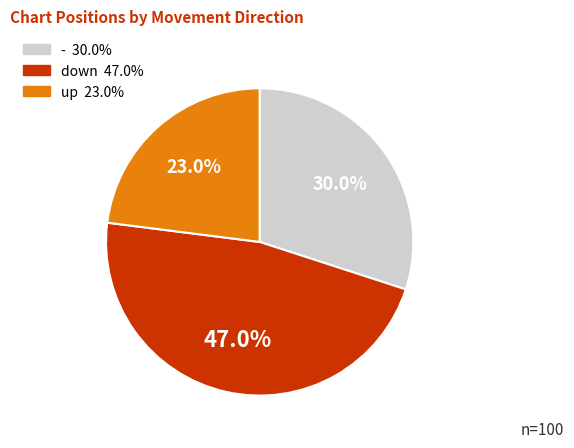

What portion of the pie excludes -?

70.0%